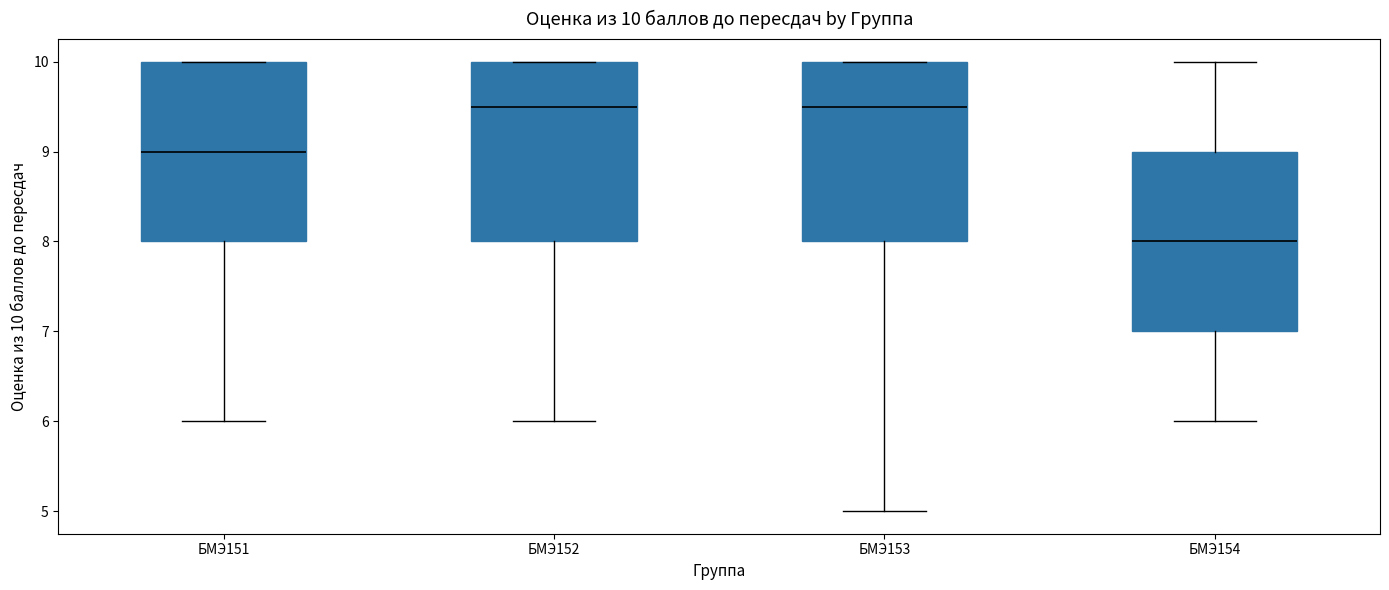

Which box's median line is the lowest?

БМЭ154